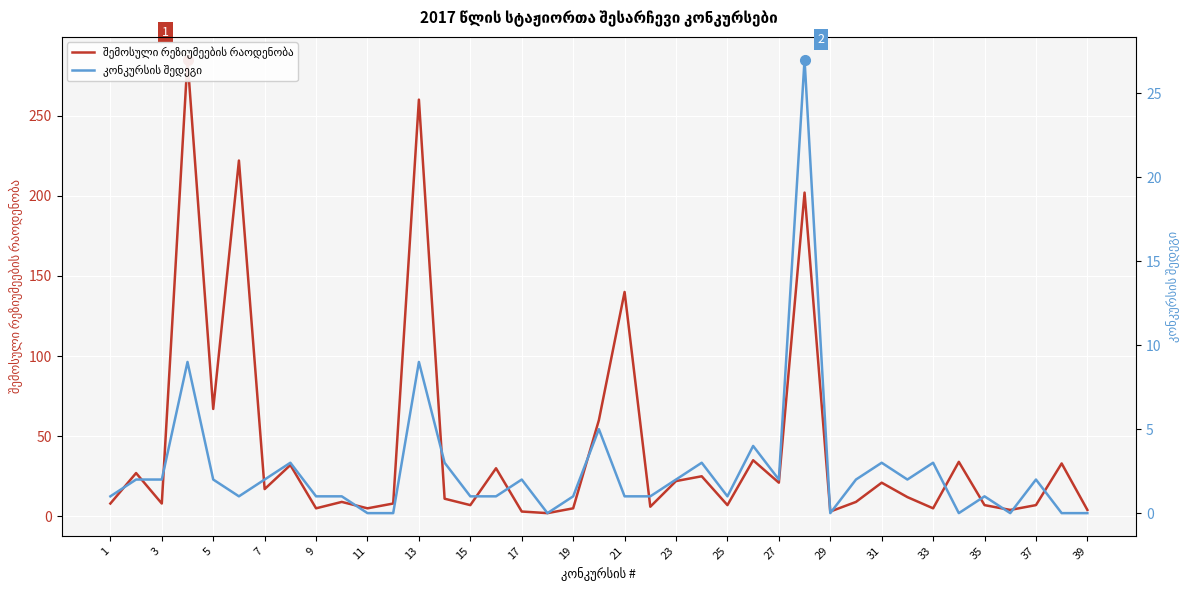

Is this an area chart (filled region under the line)?

No